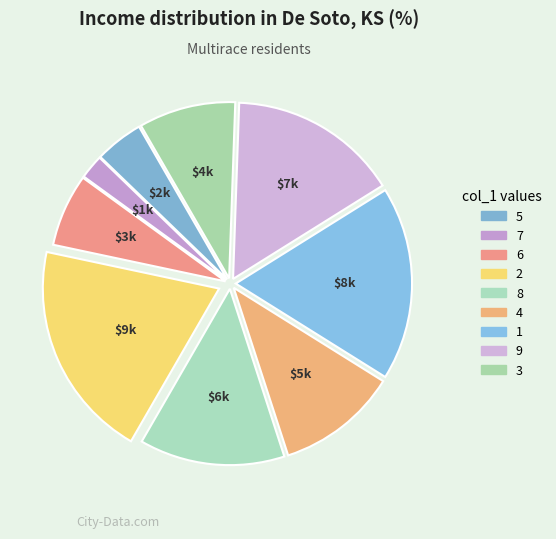

Is it true that 8 is 20% of the pie?

False